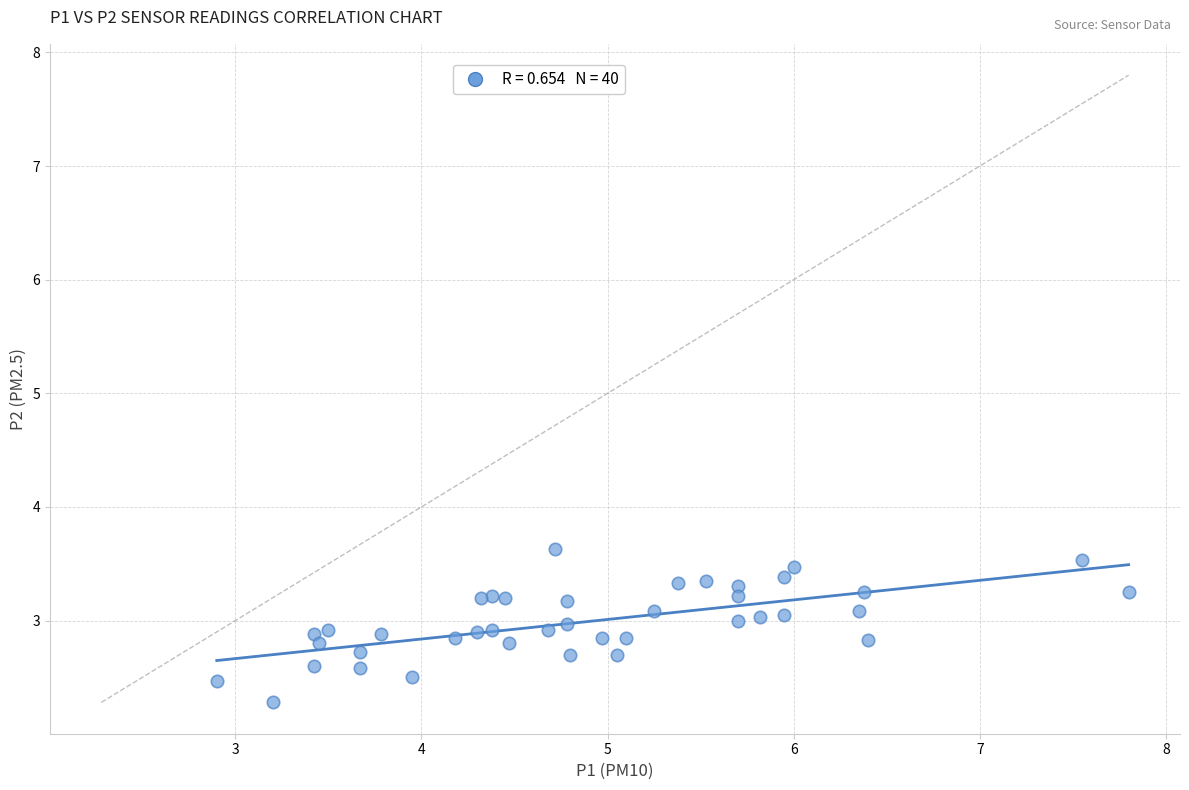

What Y value in the scatter plot is closest to 2?

2.3